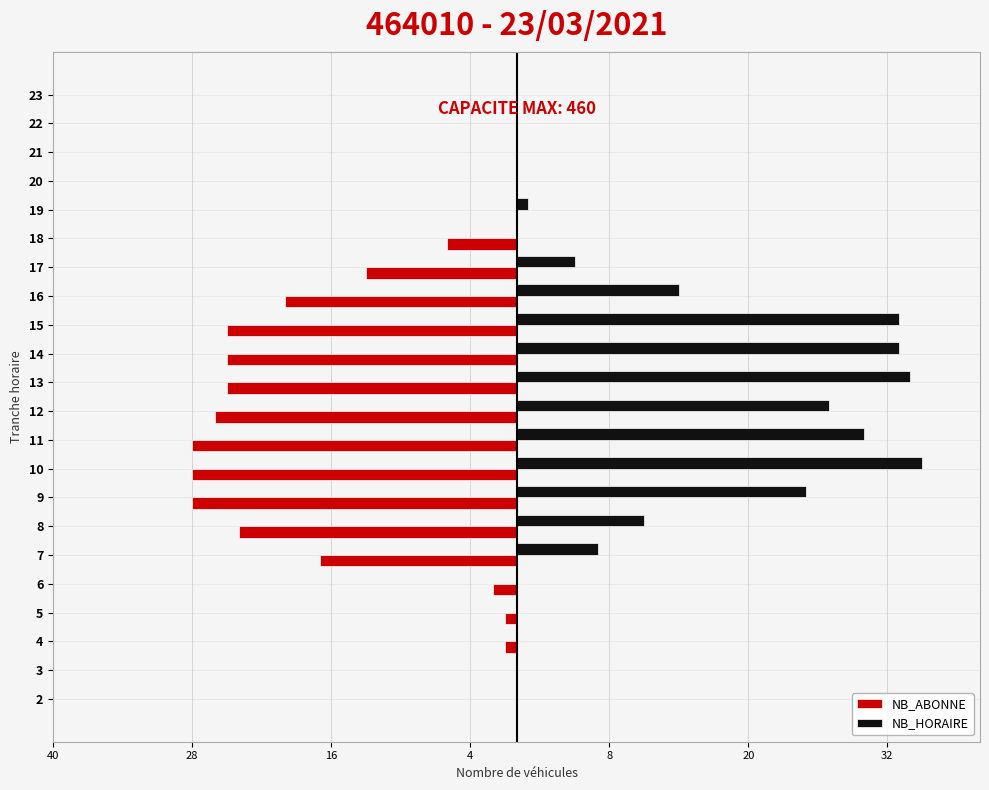

What are all the series names shown in the legend?

NB_ABONNE, NB_HORAIRE